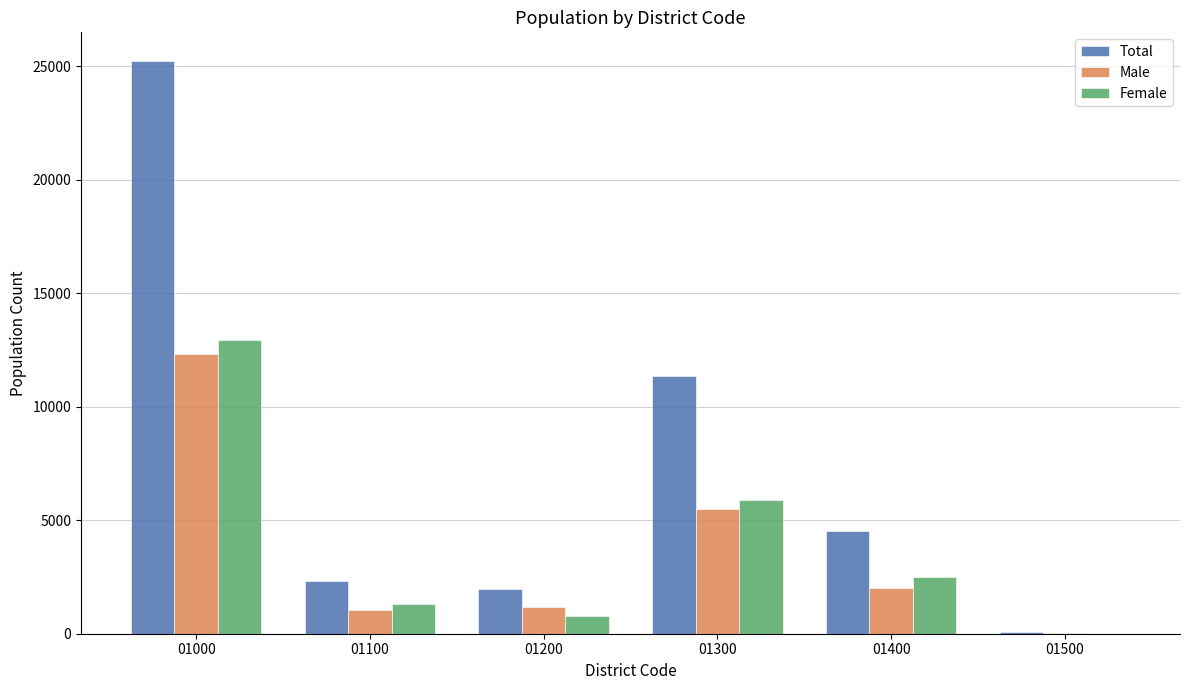

Which category has the highest value in the Total series?

01000